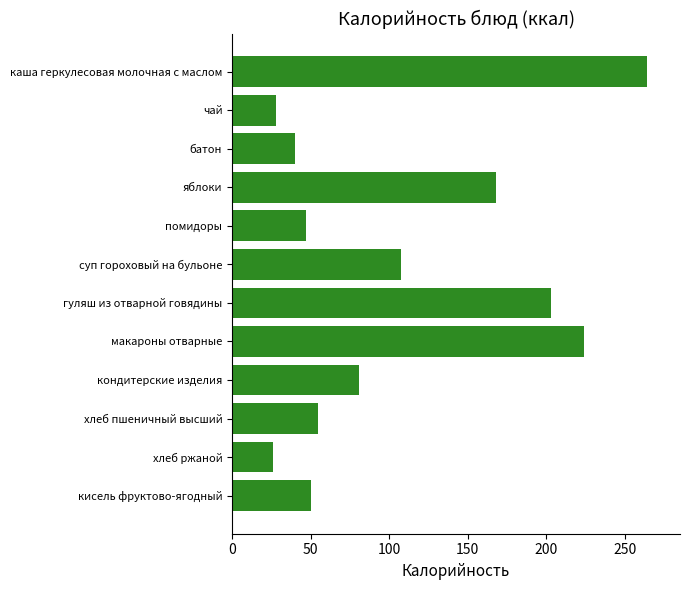

Count the number of categories in the chart.

12